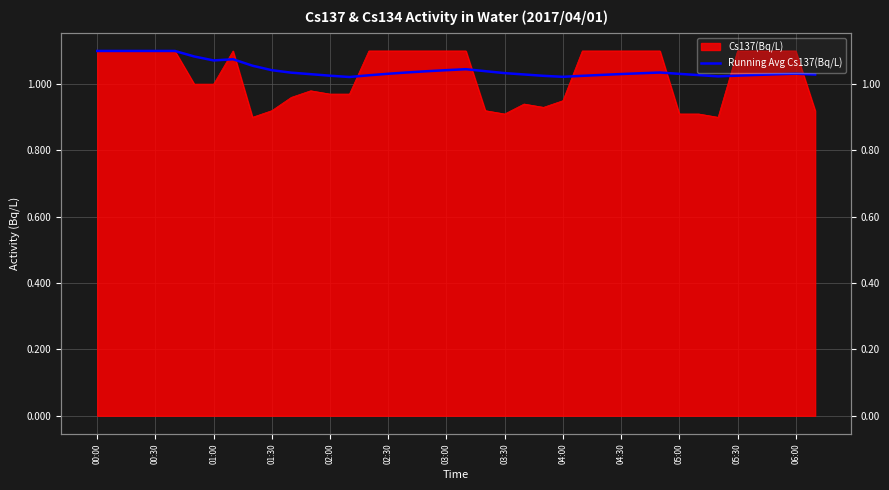

What is the change in value from 01:00 to 18?

-0.1